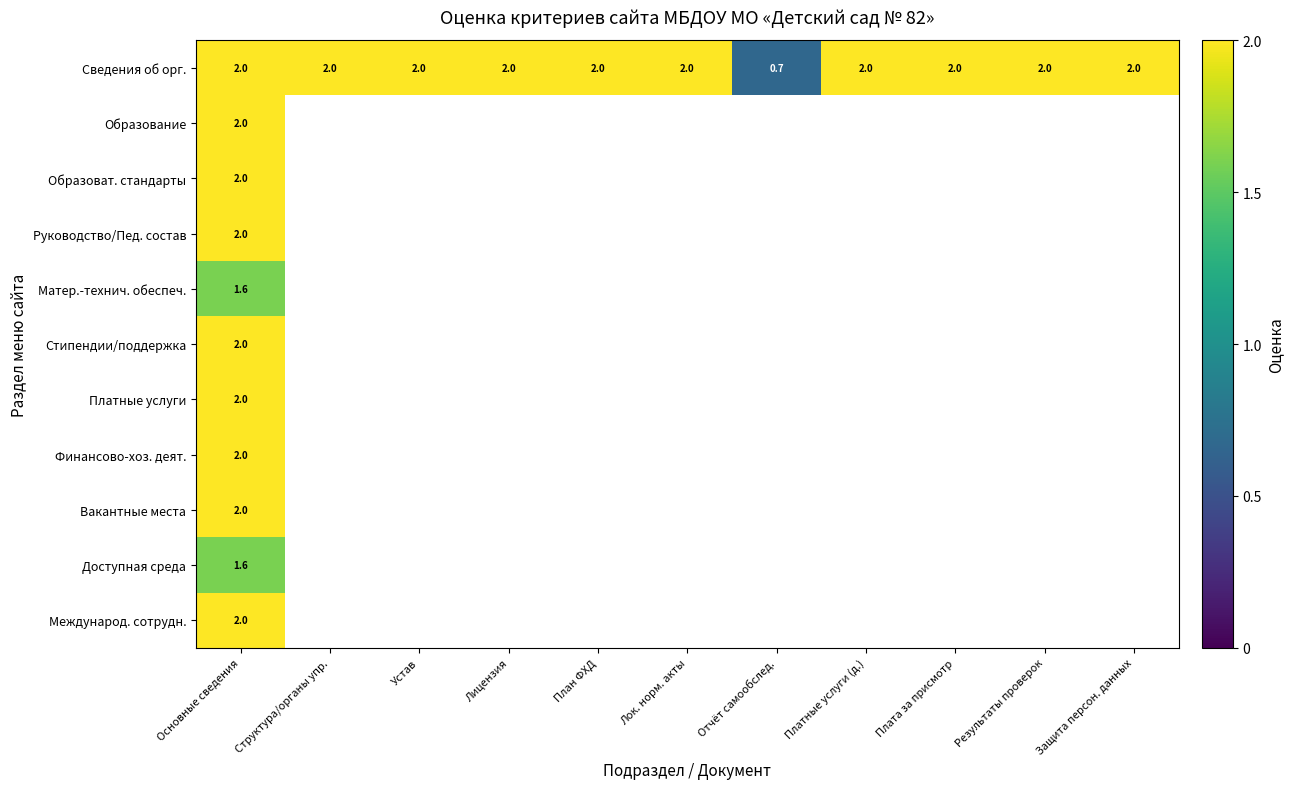

At which label does Сведения об орг. reach its minimum?

Отчёт самообслед.